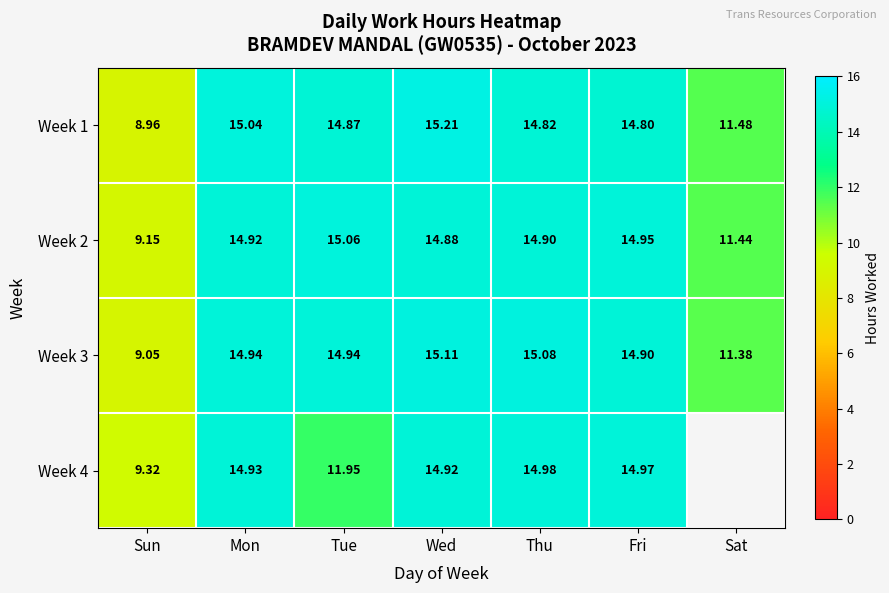

Is the value of Week 2 at Fri greater than the value of Week 3 at Sun?

Yes